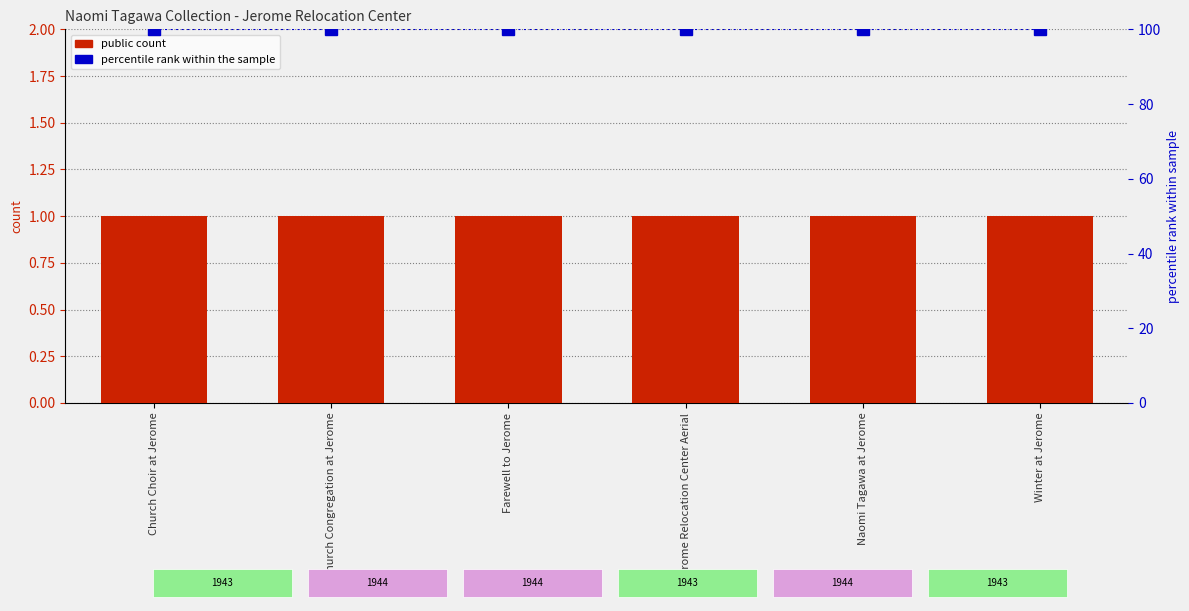

Reading left to right, transcribe all the data shown in this chart.

public: Church Choir at Jerome=1	Church Congregation at Jerome=1	Farewell to Jerome=1	Jerome Relocation Center Aerial=1	Naomi Tagawa at Jerome=1	Winter at Jerome=1
featured (percentile): Church Choir at Jerome=100	Church Congregation at Jerome=100	Farewell to Jerome=100	Jerome Relocation Center Aerial=100	Naomi Tagawa at Jerome=100	Winter at Jerome=100